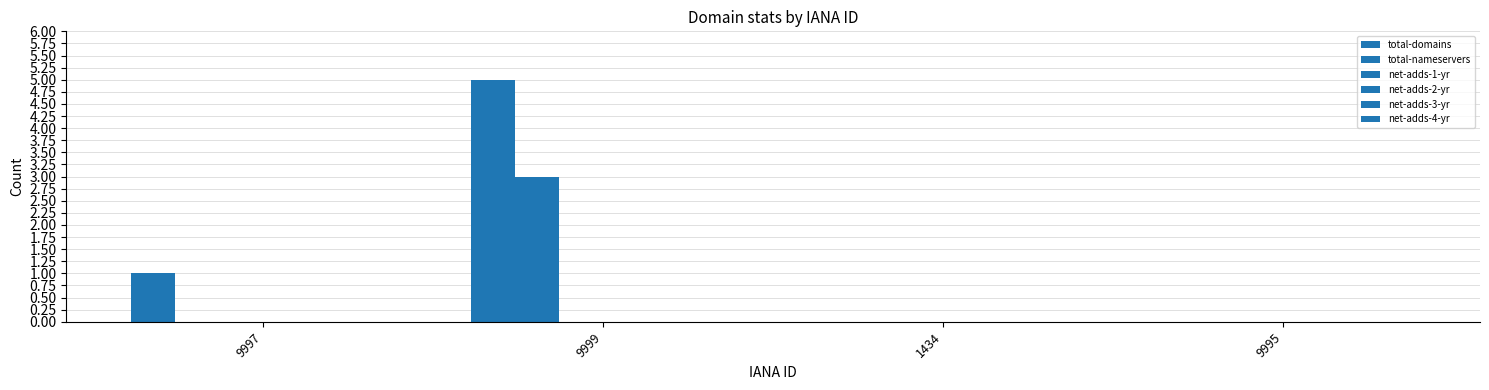

How many categories are shown in the chart?

4